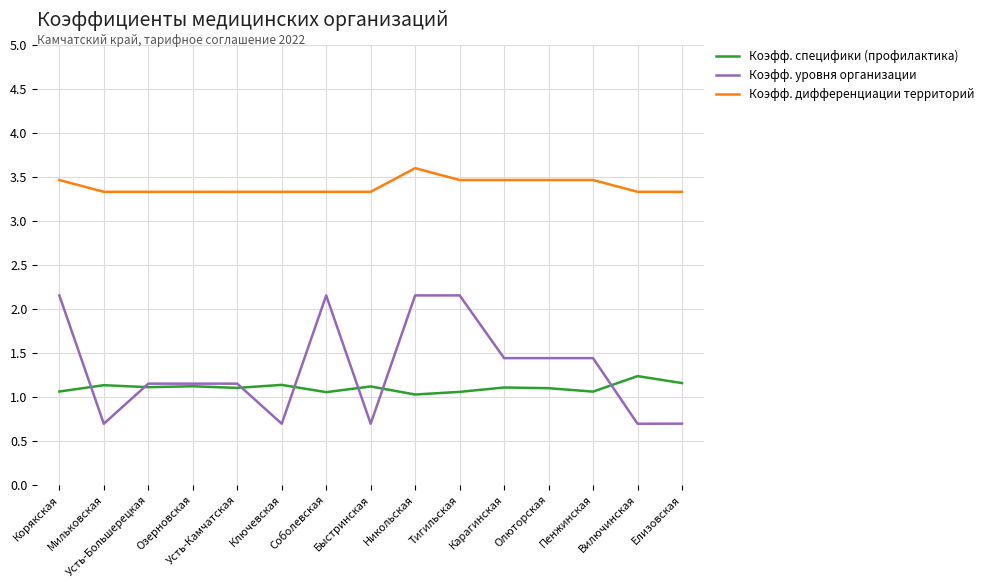

At Пенжинская, list the series in order from smallest to largest.

Коэфф. специфики (профилактика), Коэфф. уровня организации, Коэфф. дифференциации территорий